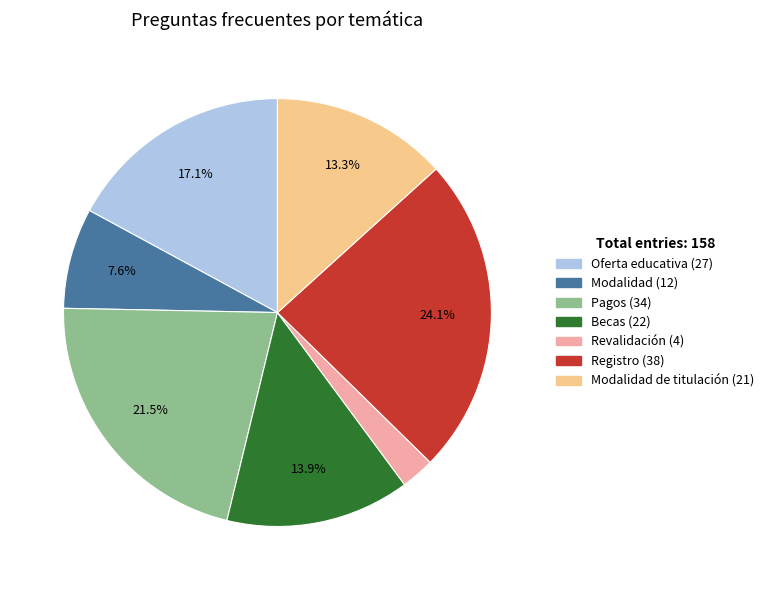

Does any single category account for the majority?

No